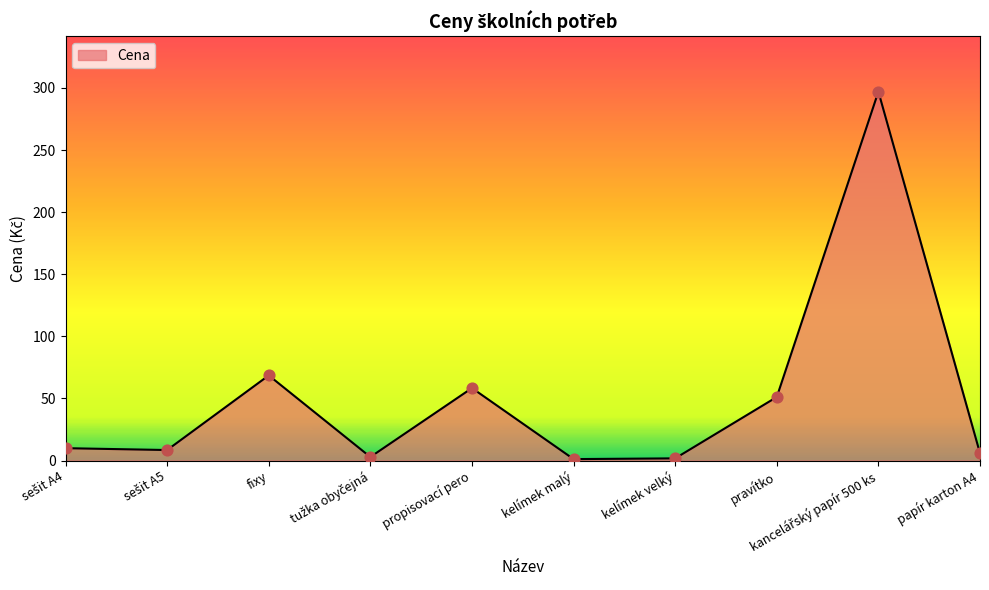

Which has a higher value, propisovací pero or pravítko?

propisovací pero